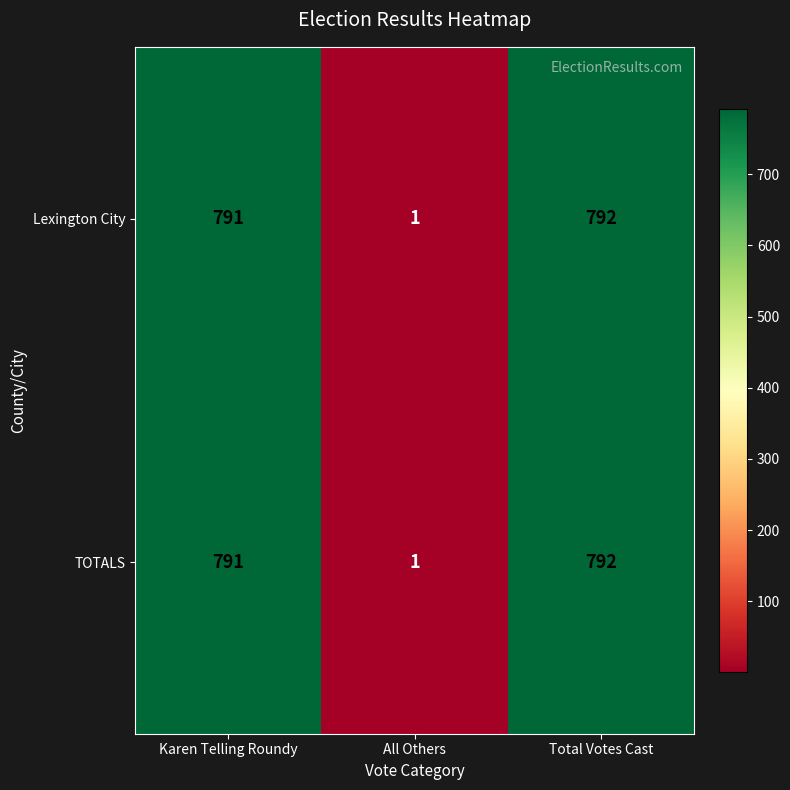

What is the difference between the maximum and minimum values in the TOTALS series?

791